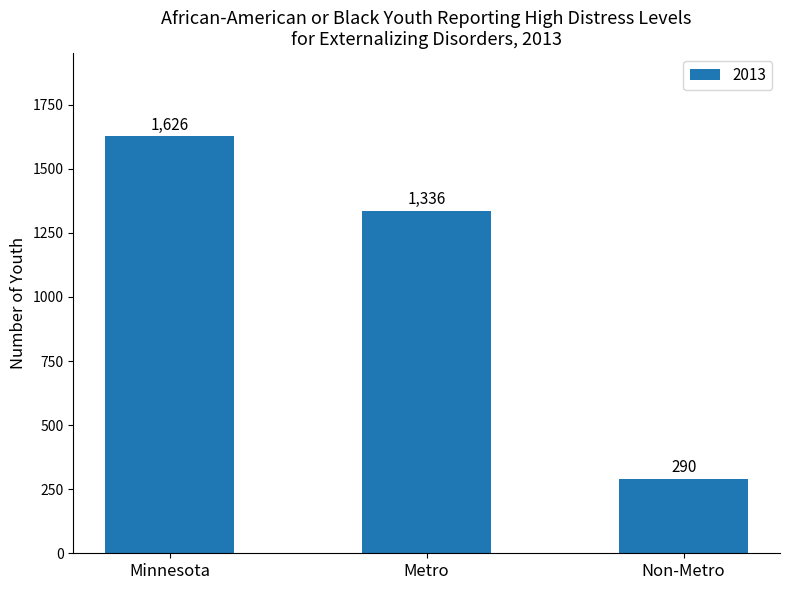

Where does the data first go above 1336?

Minnesota